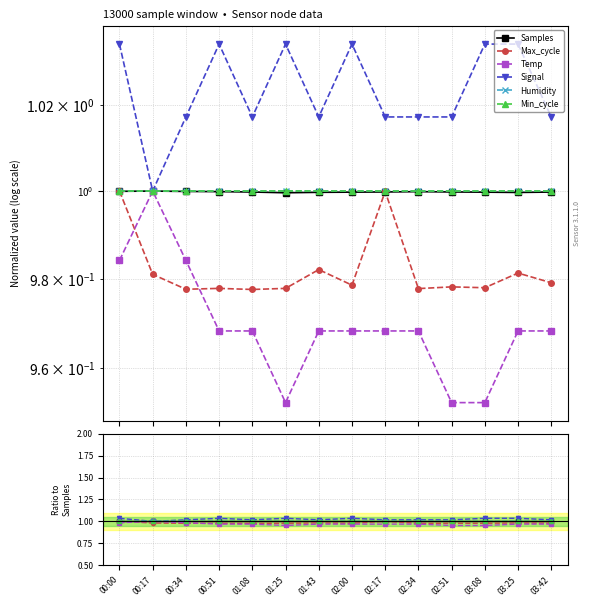

What is the label of the 13th point from the right?

00:17